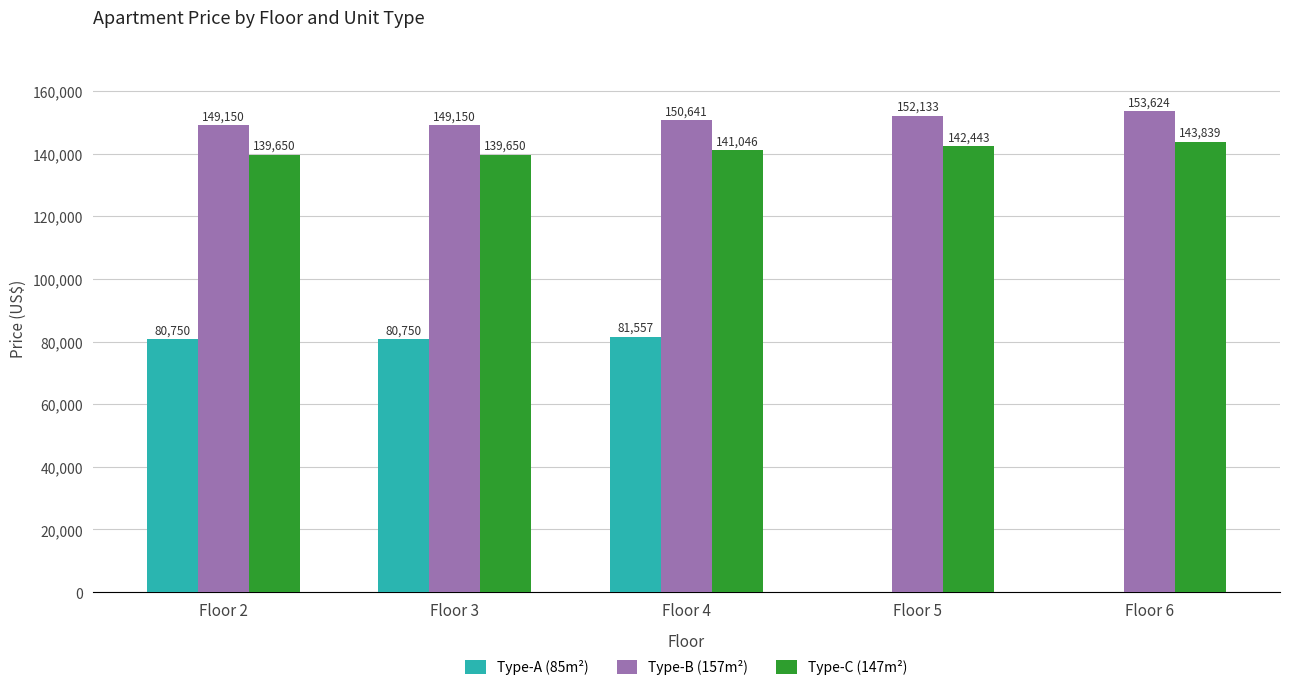

What is the greatest value displayed?

153624